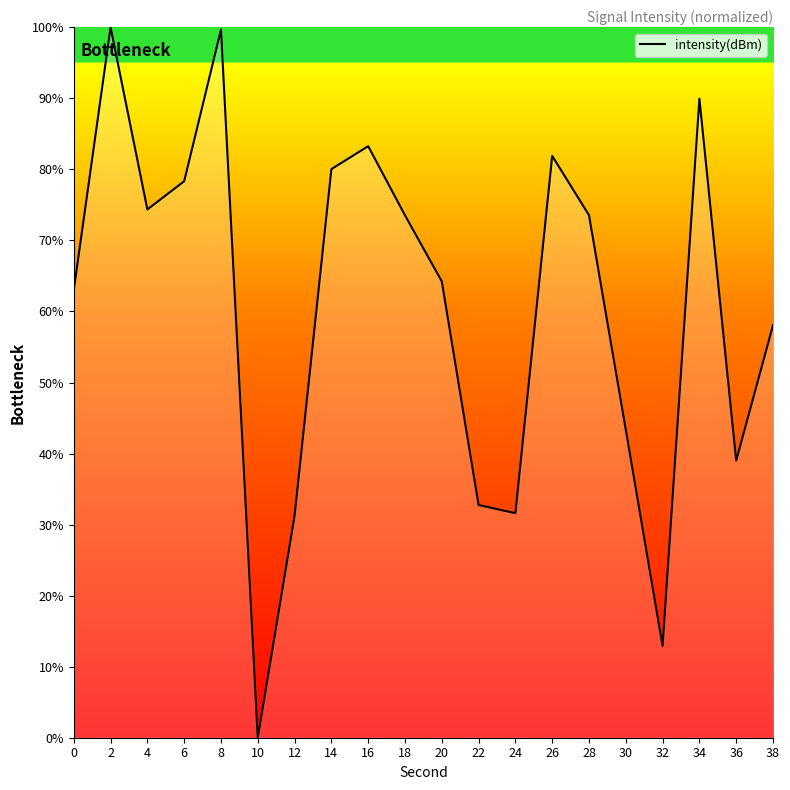

At which label is the value closest to 50?

30